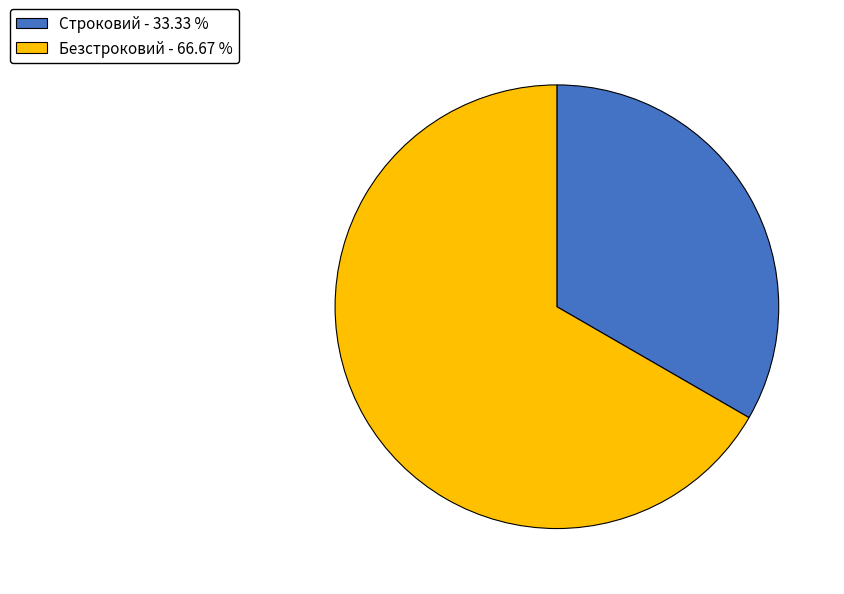

Combined, do Безстроковий - 66.67 % and Строковий - 33.33 % account for over 50%?

Yes